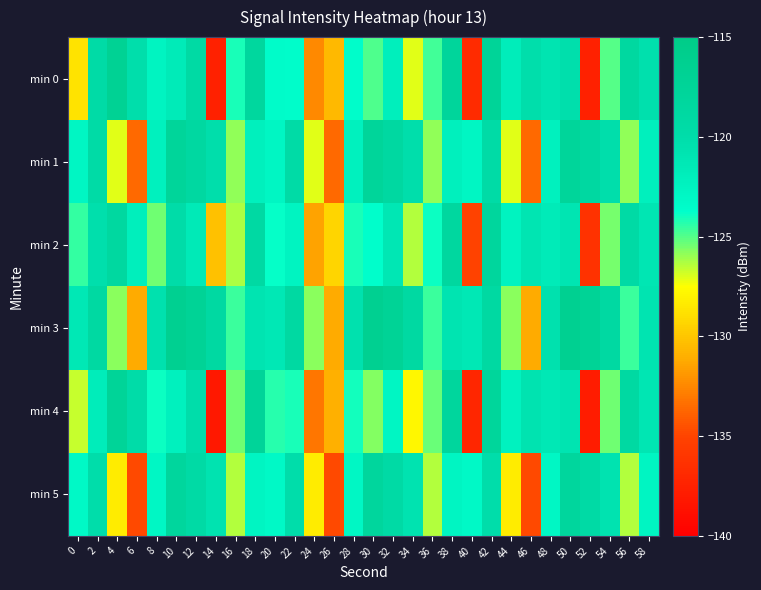

Count the number of data series in this chart.

6